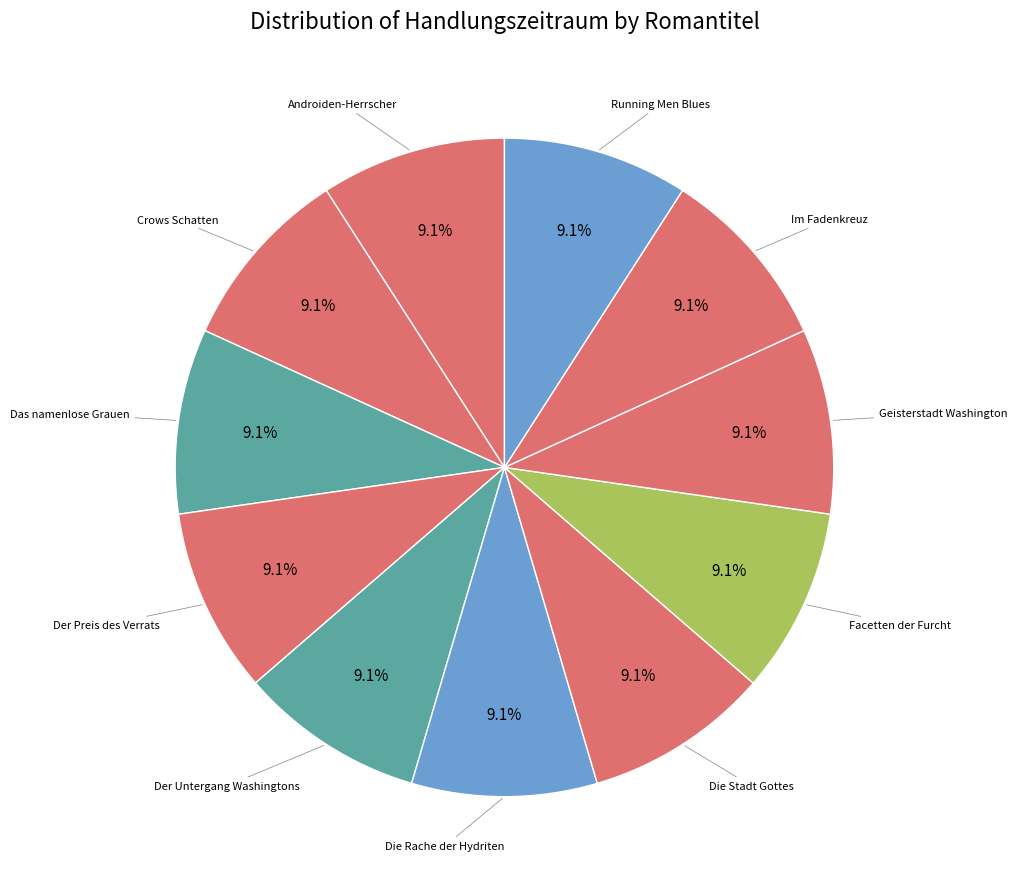

How many slices are in this pie chart?

11